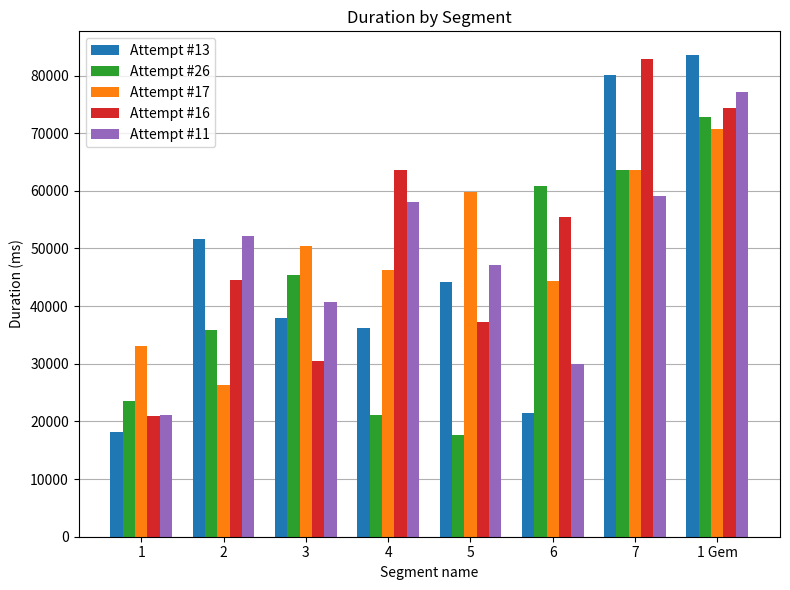

What are all the series names shown in the legend?

Attempt #13, Attempt #26, Attempt #17, Attempt #16, Attempt #11